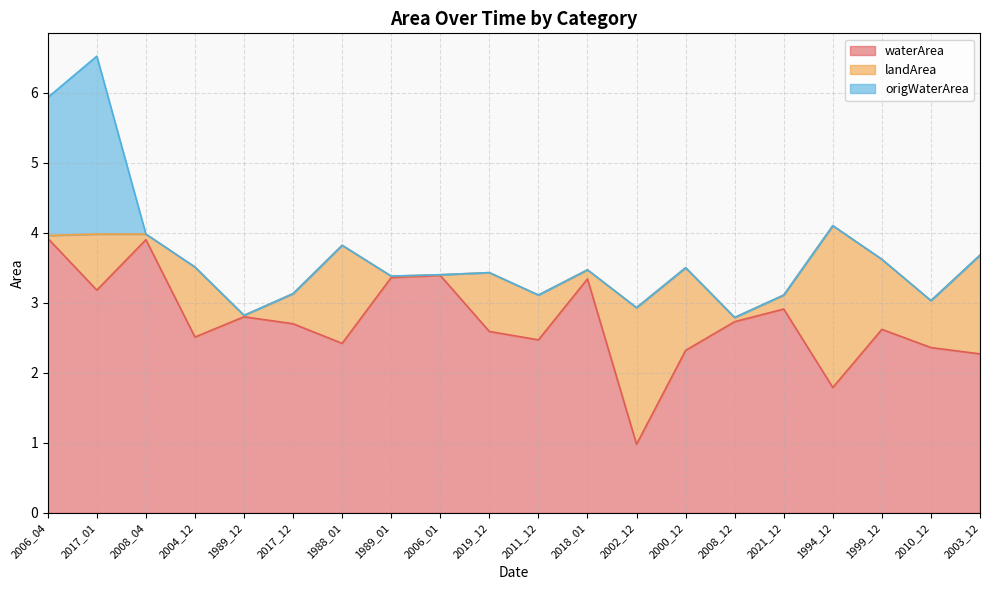

List the series in order of their overall mean, highest first.

waterArea, landArea, origWaterArea